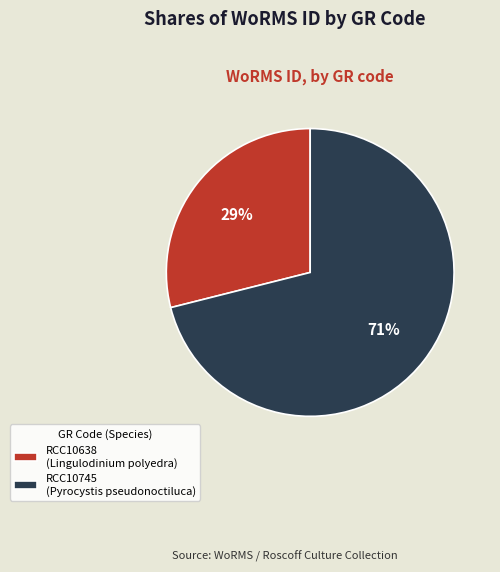

Rank the categories by value from lowest to highest.

RCC10638, RCC10745